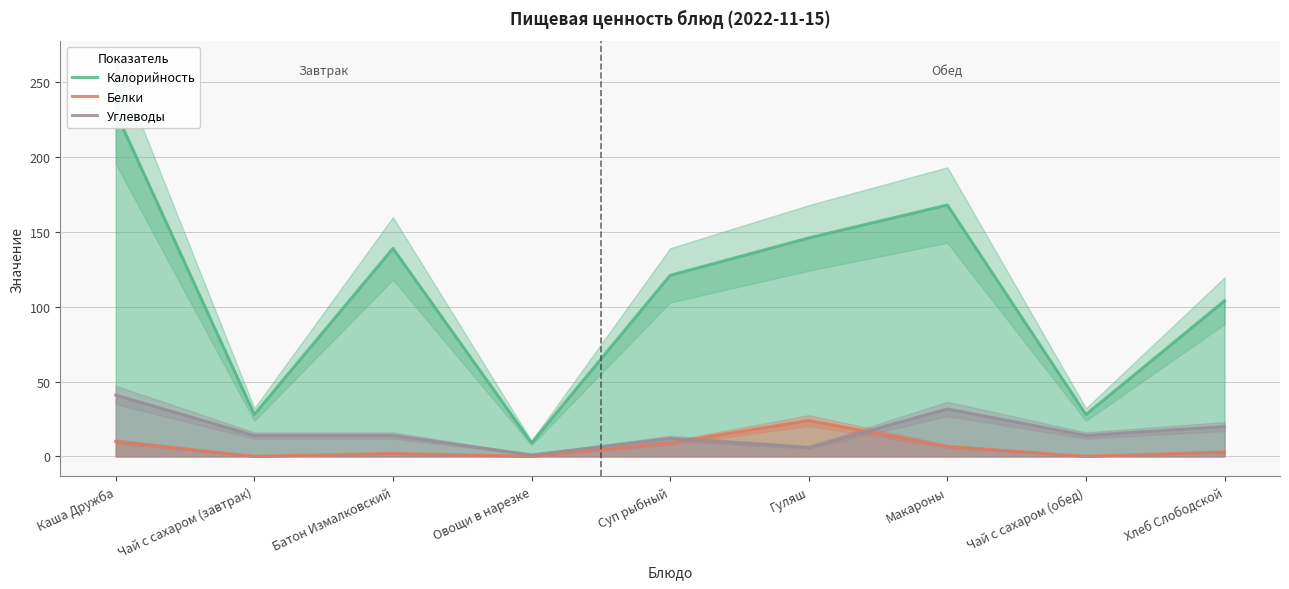

What is the sum of all Углеводы values?

153.7